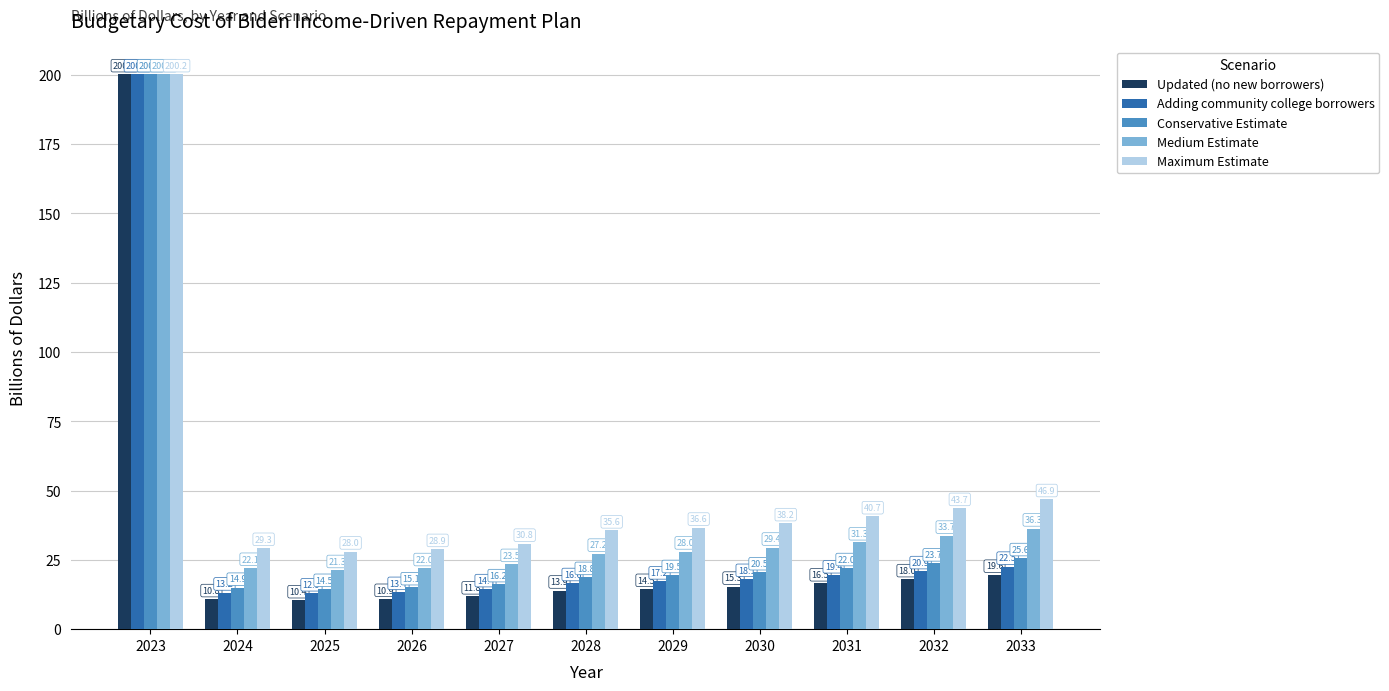

At which category is the sum across all series the highest?

2023